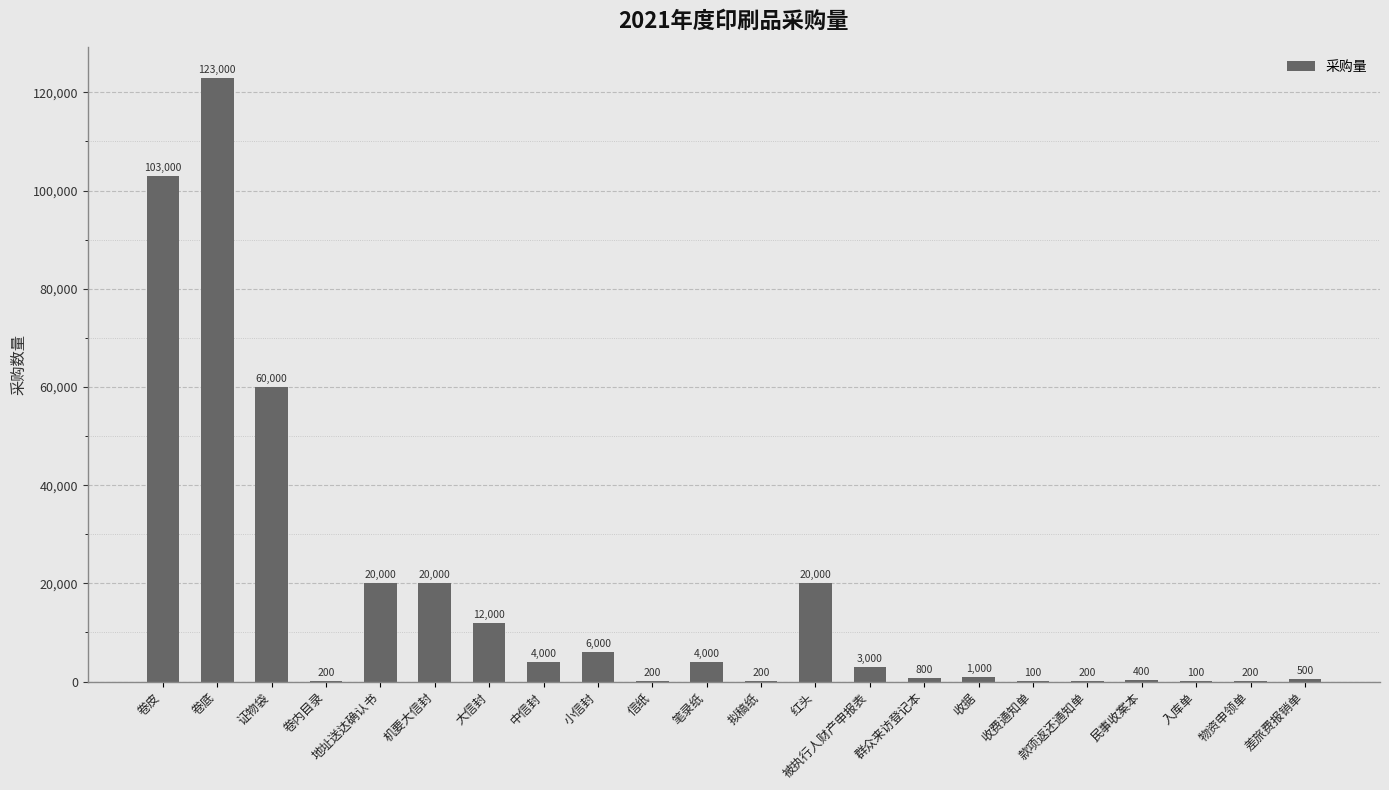

Approximately how many times larger is the value at 款项返还通知单 compared to 差旅费报销单?

0.4